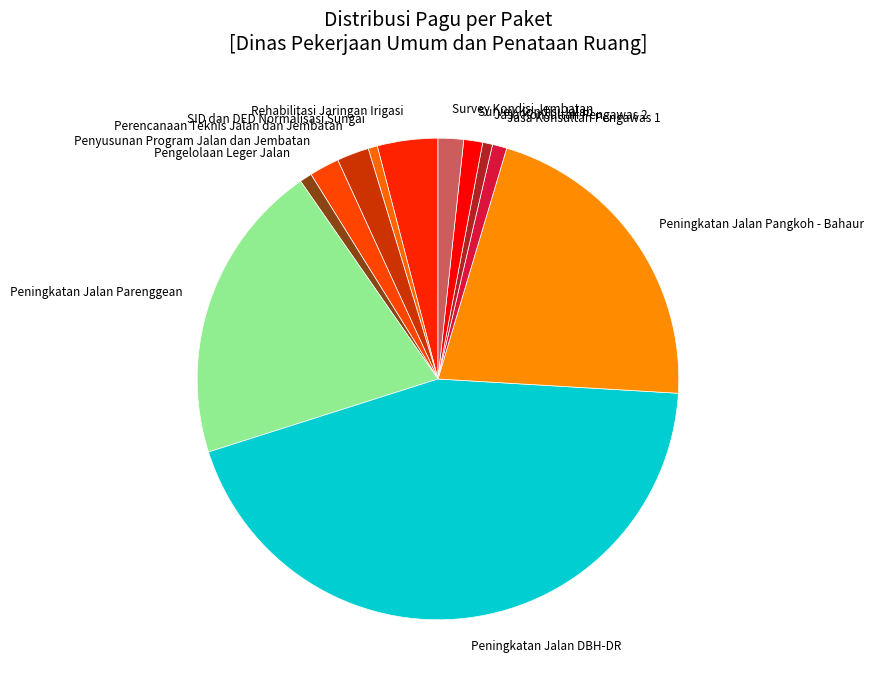

How many segments does this pie chart have?

12